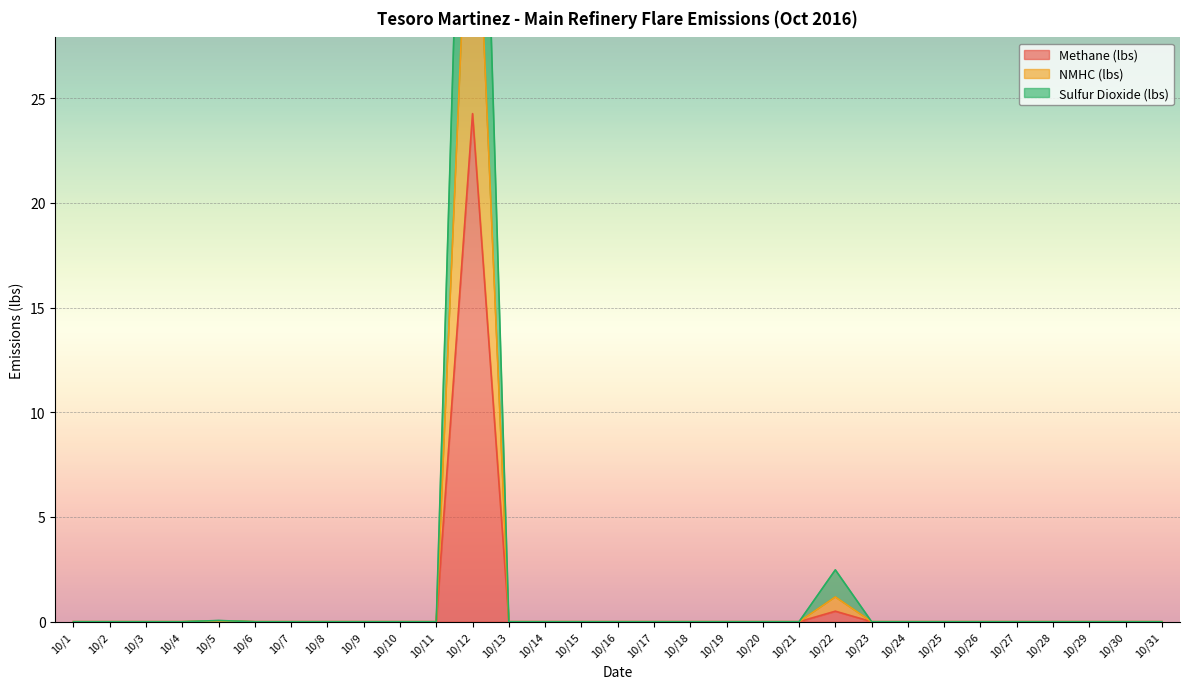

True or false: Methane (lbs) has more than 2 points higher than both neighbors.

True